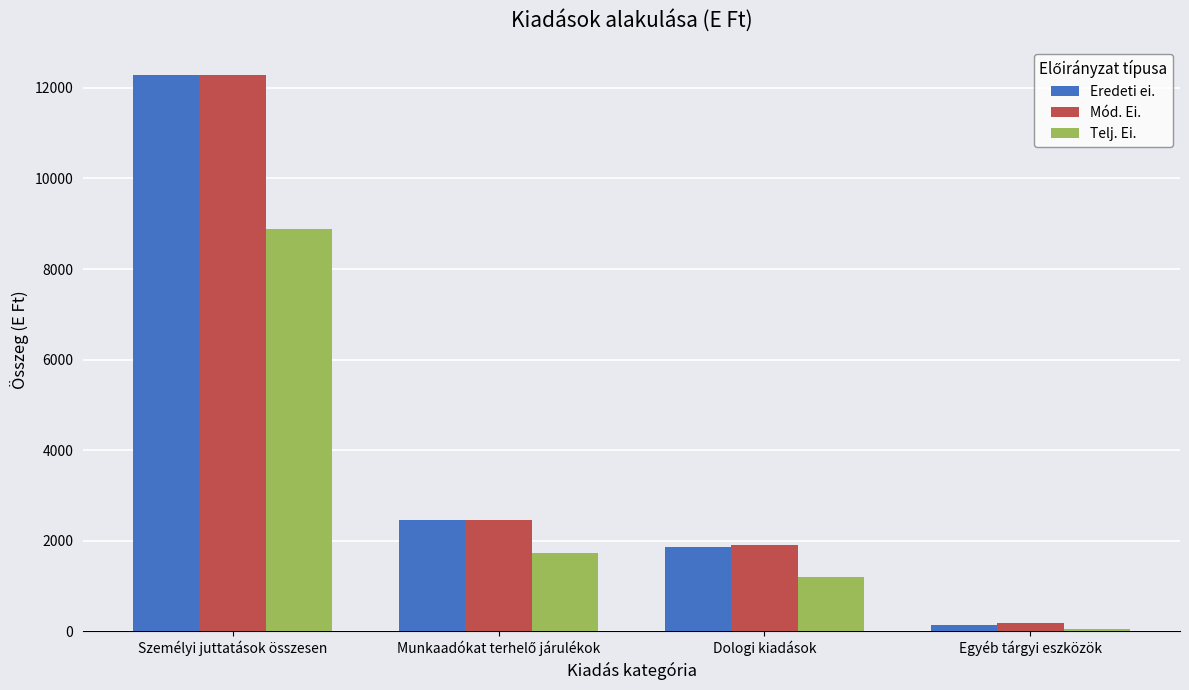

What is the sum of all Eredeti ei. values?

16715